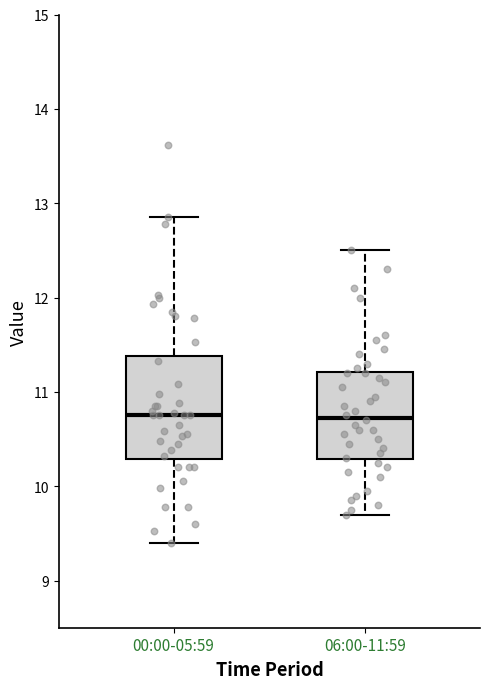

Reading left to right, transcribe this box plot: for each box, give where its median line is, the range the box spans, and where its two whiskers end, as read against the y-axis. The values are not printed on the chart, so give them approximately, as read against the axis.

00:00-05:59: median 10.8, box 10.3 to 11.4, whiskers 9.4 to 12.9
06:00-11:59: median 10.7, box 10.3 to 11.2, whiskers 9.7 to 12.5